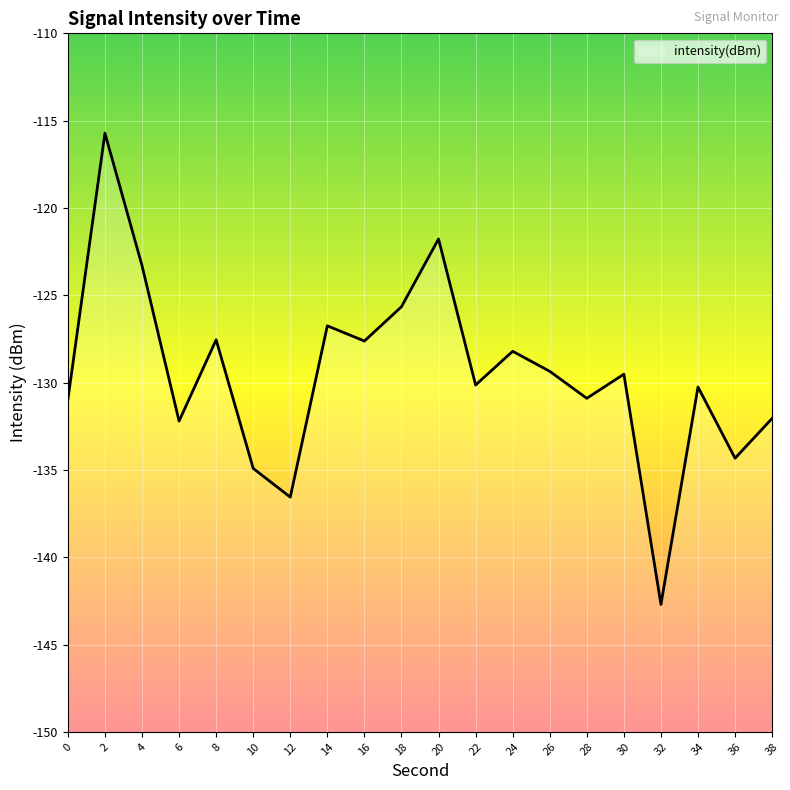

At which label is the value closest to -129?

26